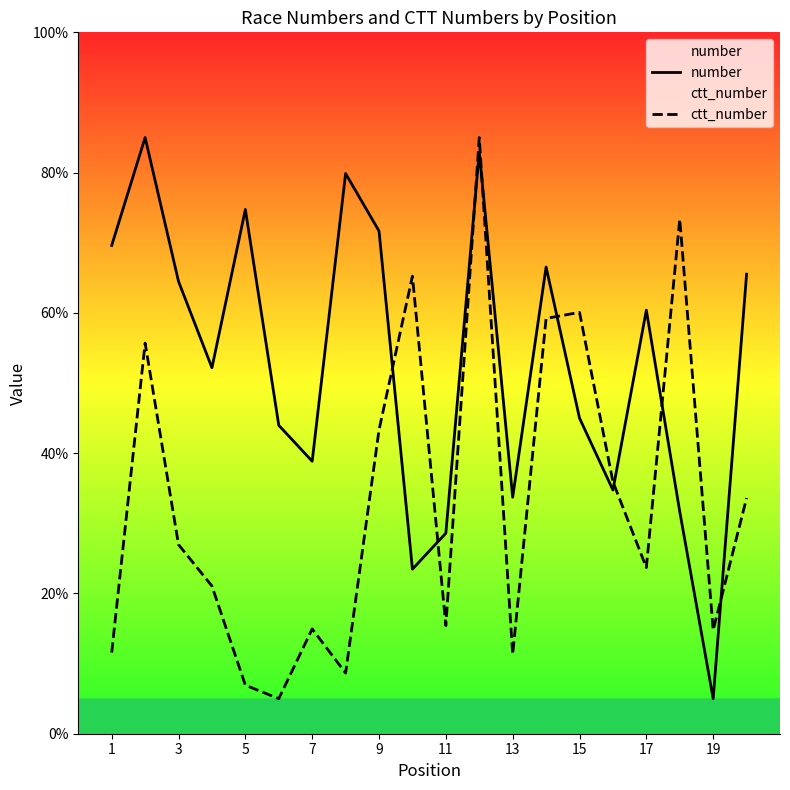

How many intersections are there between ctt_number and number?

8